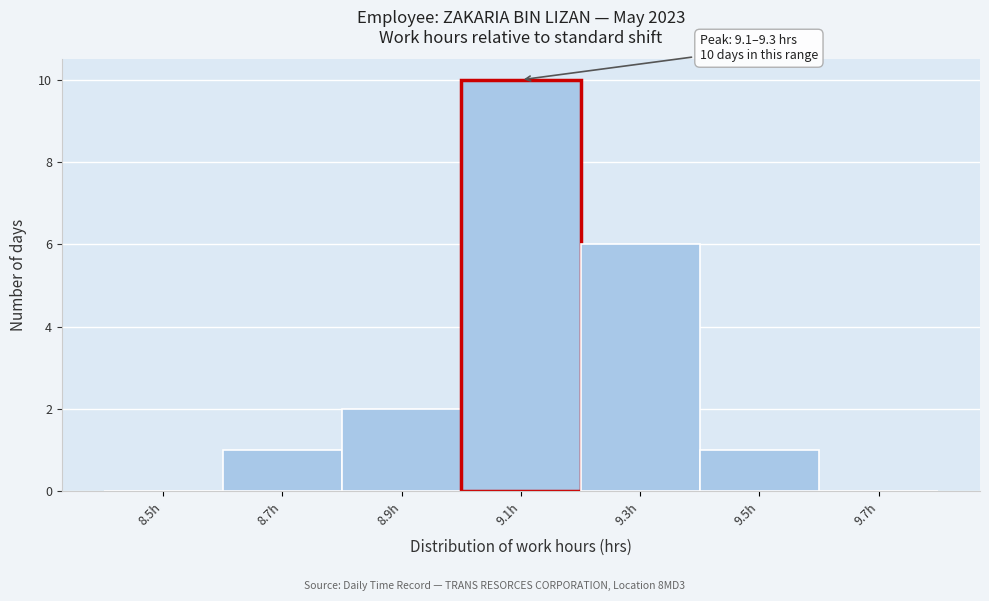

Reading left to right, what are all the values shown in this chart?

8.5h=0	8.7h=1	8.9h=2	9.1h=10	9.3h=6	9.5h=1	9.7h=0